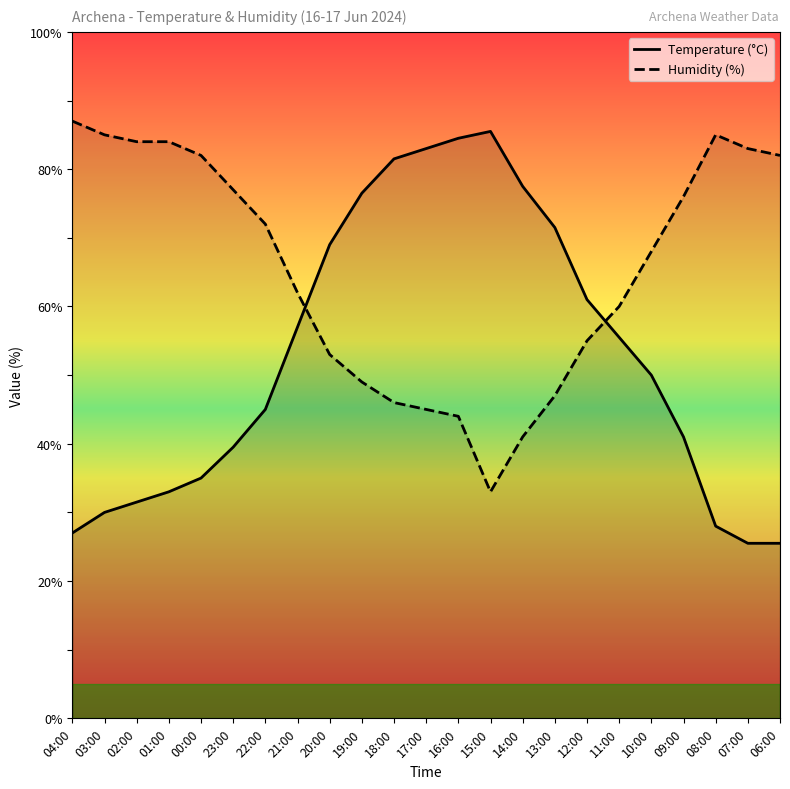

What is the label of the 11th point from the right?

16:00